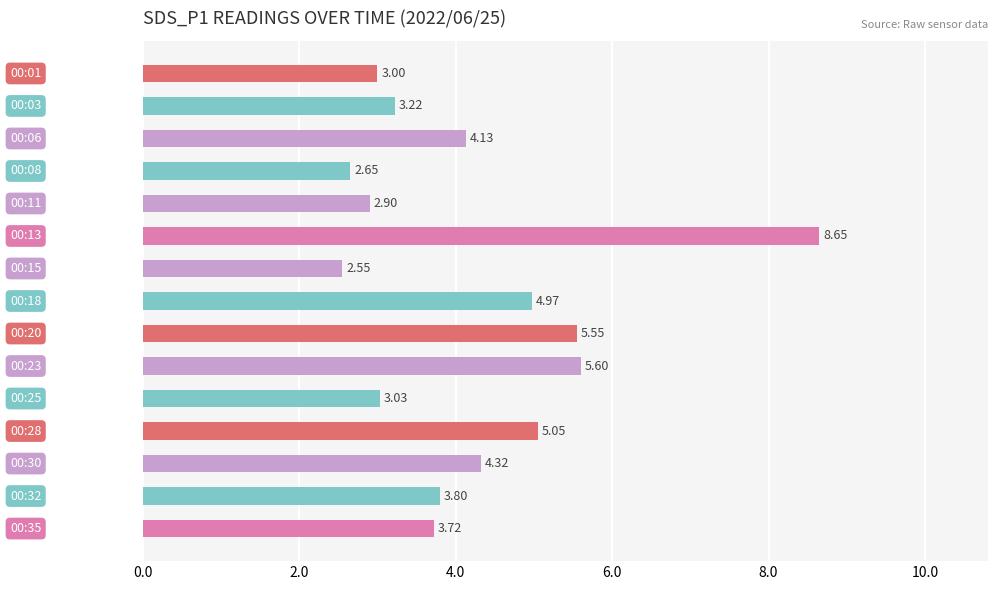

What is the average value?

4.2